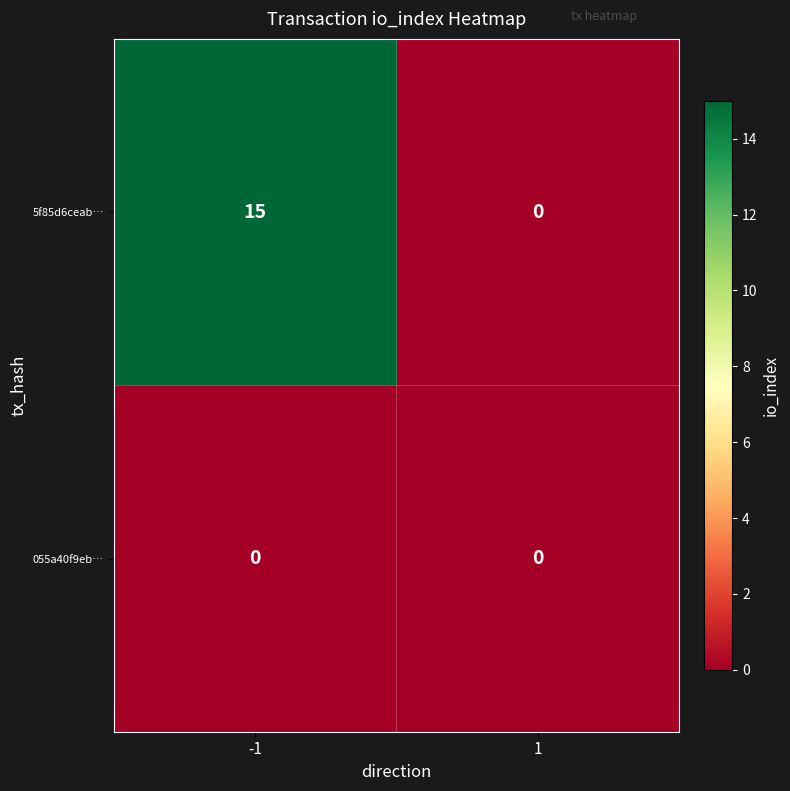

List the series in order of their peak value, lowest first.

055a40f9eb…, 5f85d6ceab…